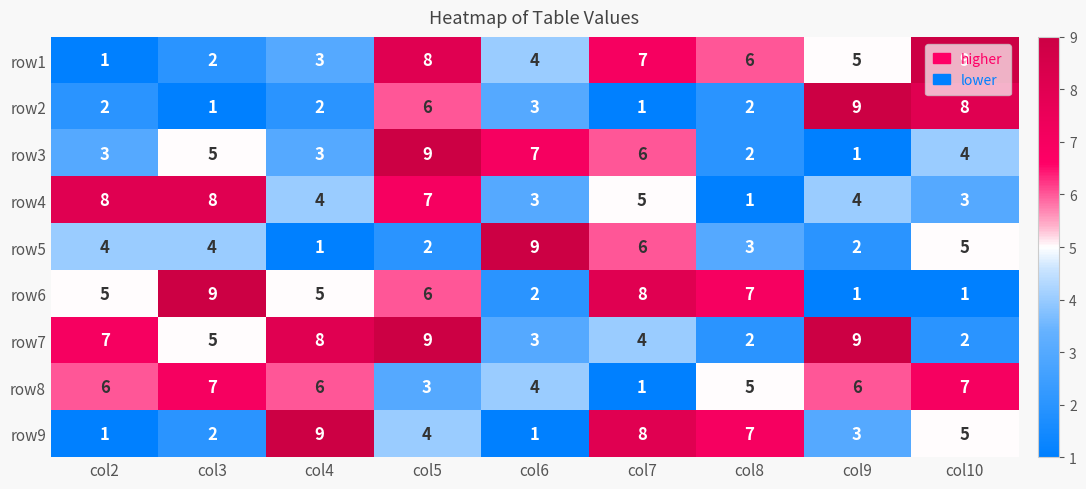

What is the average value of the row3 series?

4